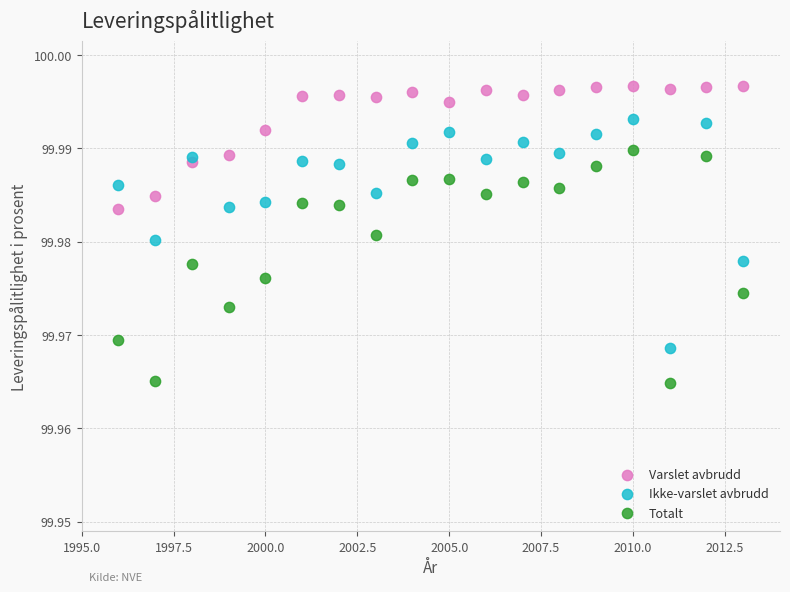

What is the X range (max minus min) for the scatter plot?

17.0